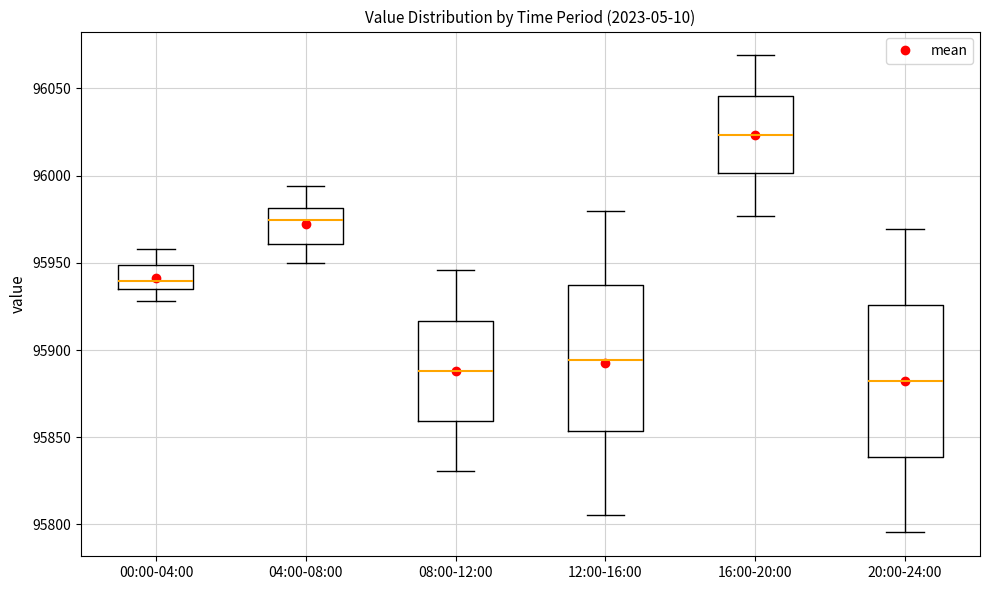

Reading left to right, transcribe this box plot: for each box, give where its median line is, the range the box spans, and where its two whiskers end, as read against the y-axis. The values are not printed on the chart, so give them approximately, as read against the axis.

00:00-04:00: median 95940, box 95935 to 95950, whiskers 95930 to 95960
04:00-08:00: median 95975, box 95960 to 95980, whiskers 95950 to 95995
08:00-12:00: median 95890, box 95860 to 95915, whiskers 95830 to 95945
12:00-16:00: median 95895, box 95855 to 95935, whiskers 95805 to 95980
16:00-20:00: median 96025, box 96000 to 96045, whiskers 95975 to 96070
20:00-24:00: median 95880, box 95840 to 95925, whiskers 95795 to 95970